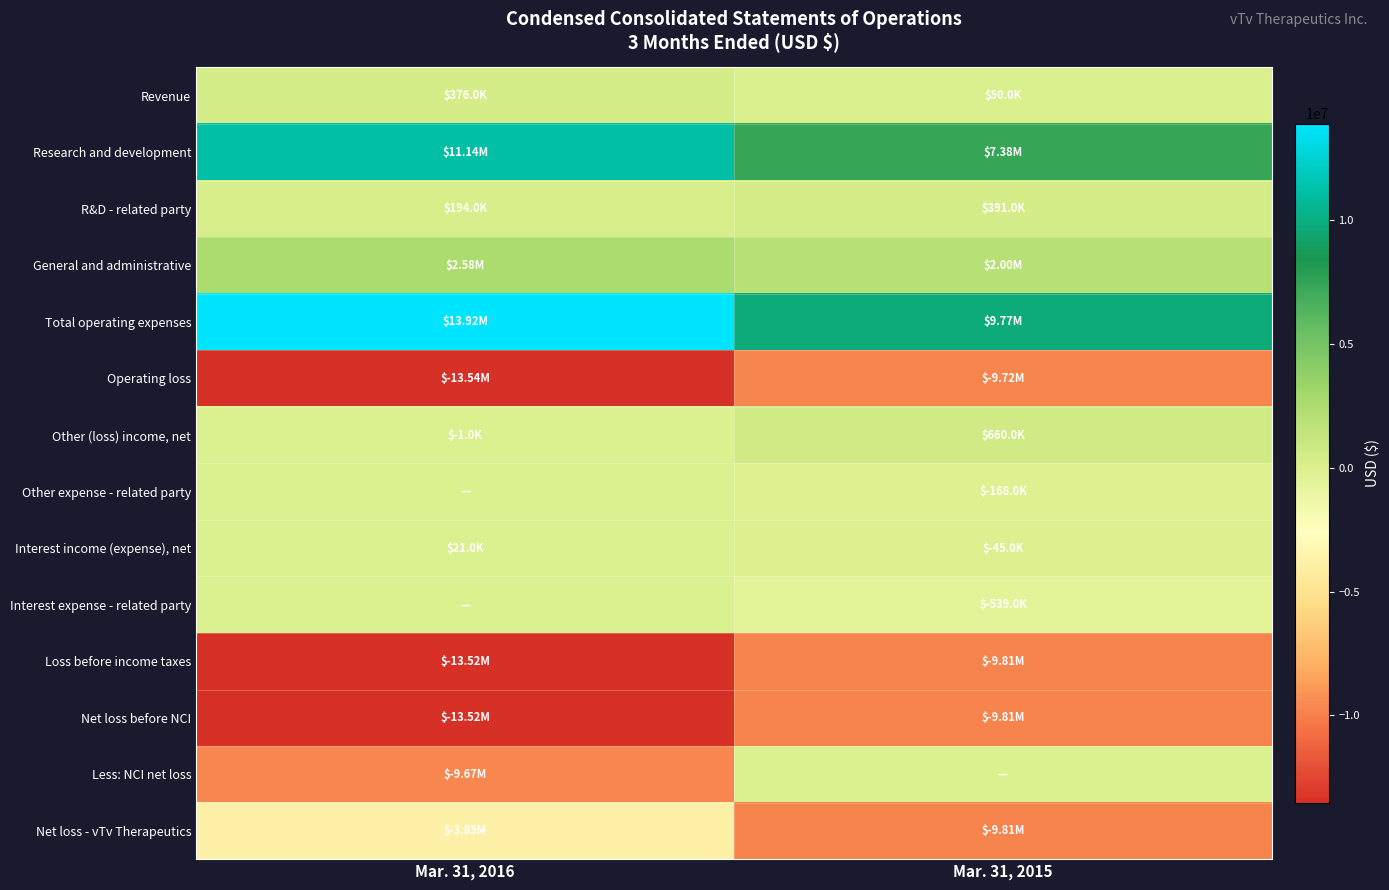

At how many categories does at least one series exceed 9309501?

2